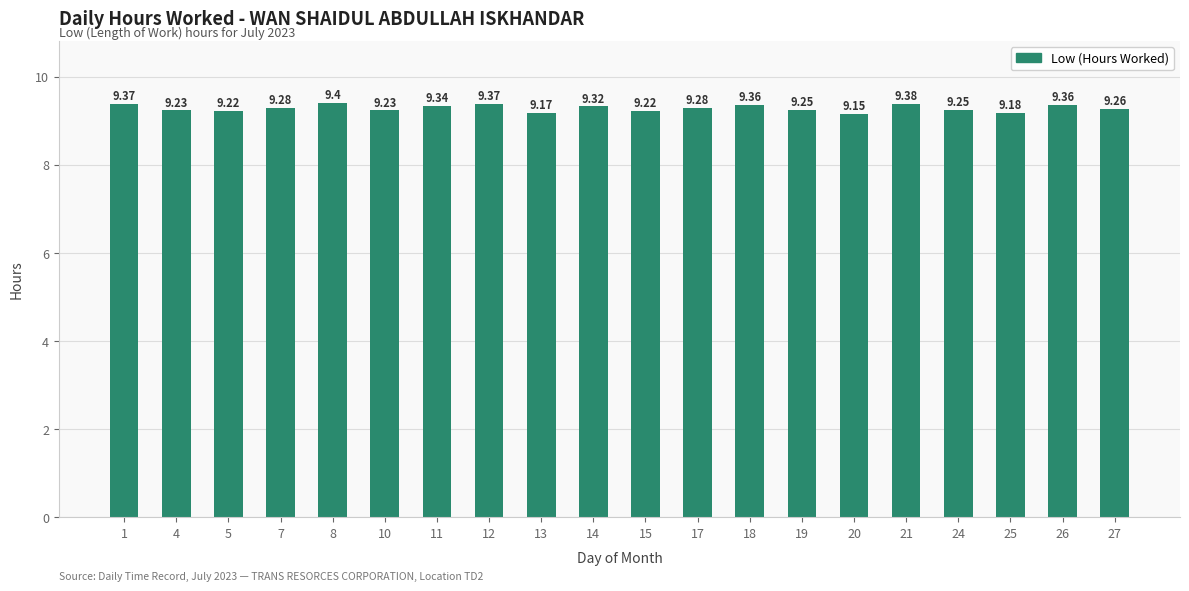

Does the chart contain stacked bars?

No